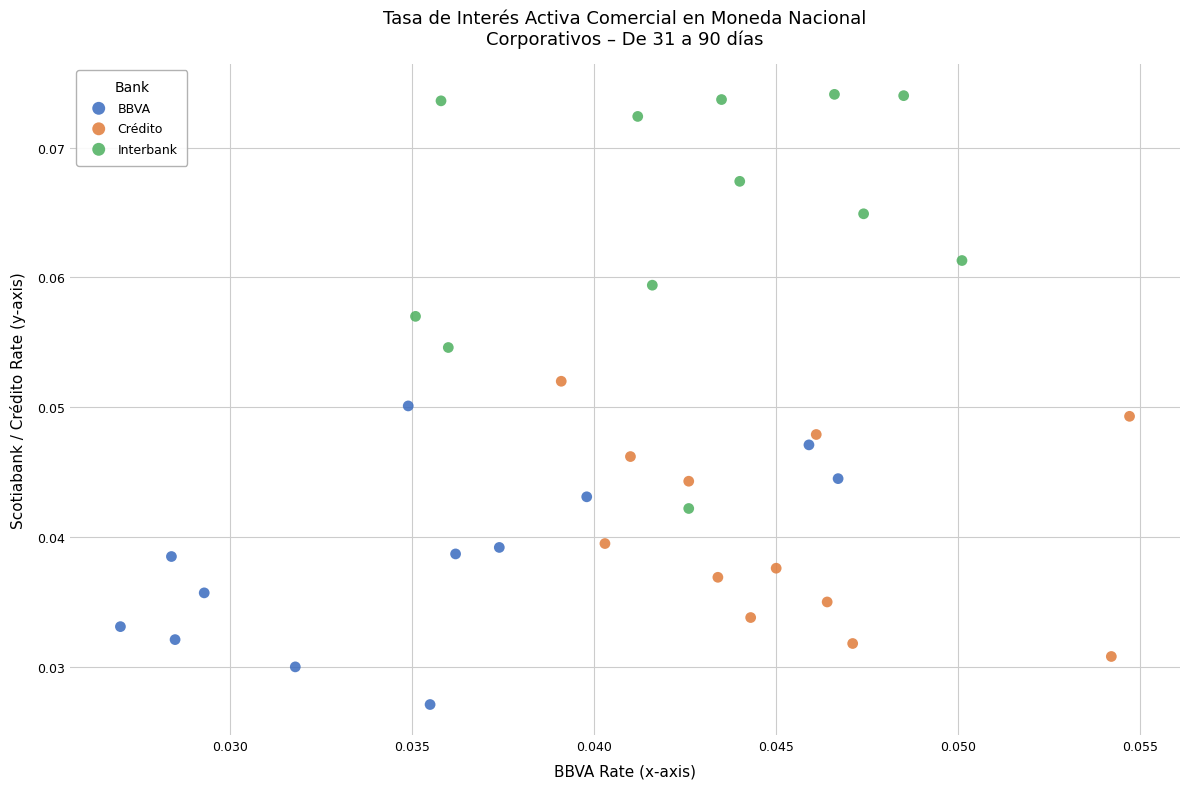

Which series contains the lowest Y value?

BBVA